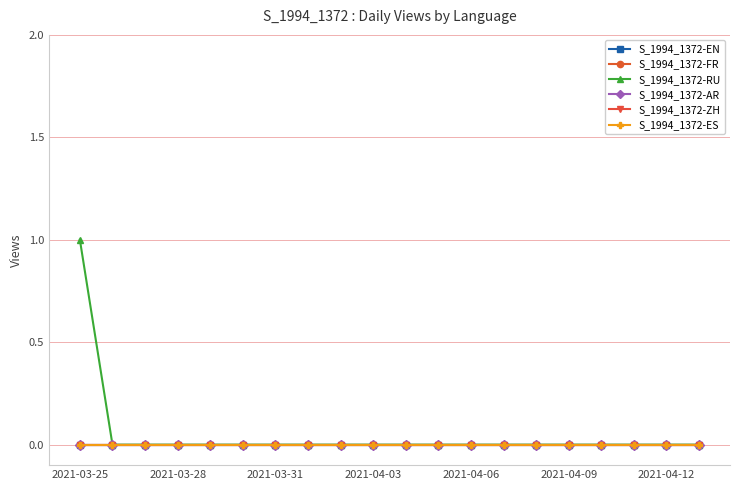

Is this an area chart (filled region under the line)?

No